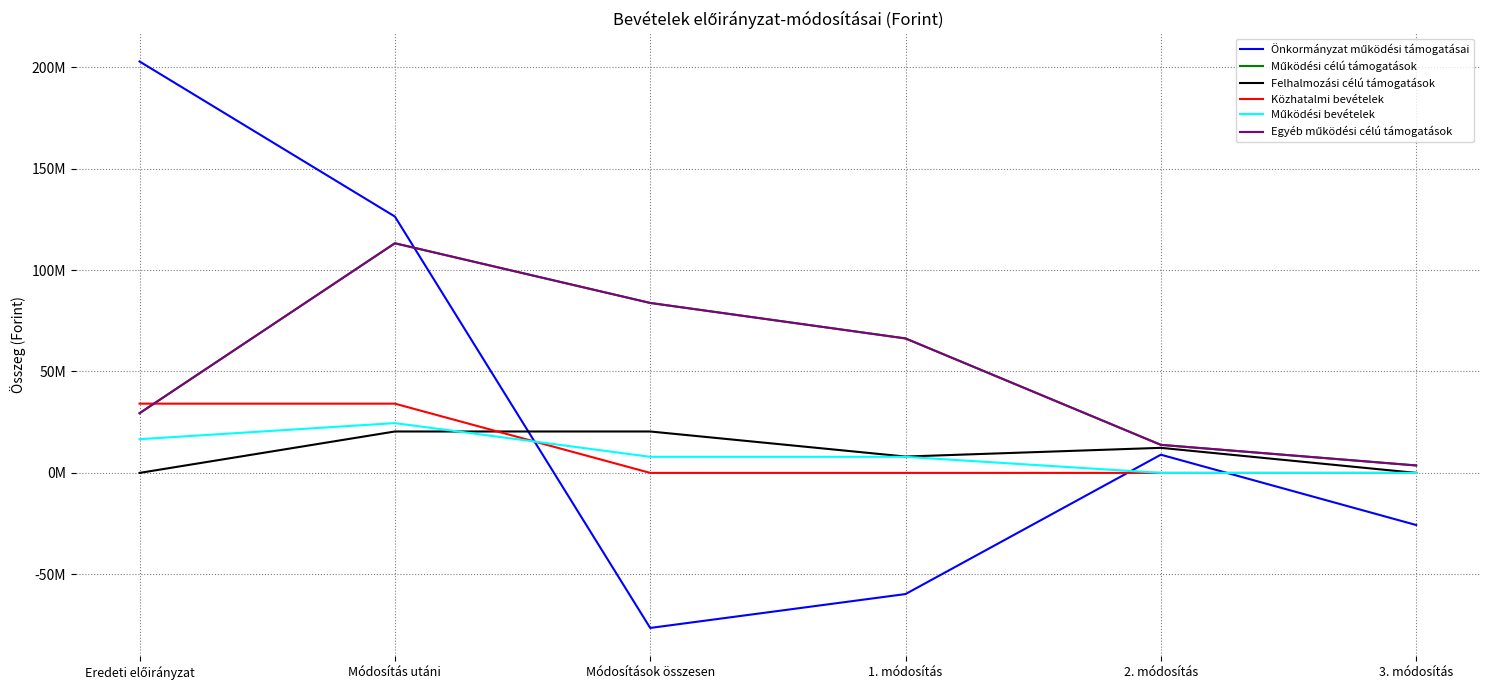

Which has a higher value, 2. módosítás or 1. módosítás?

2. módosítás